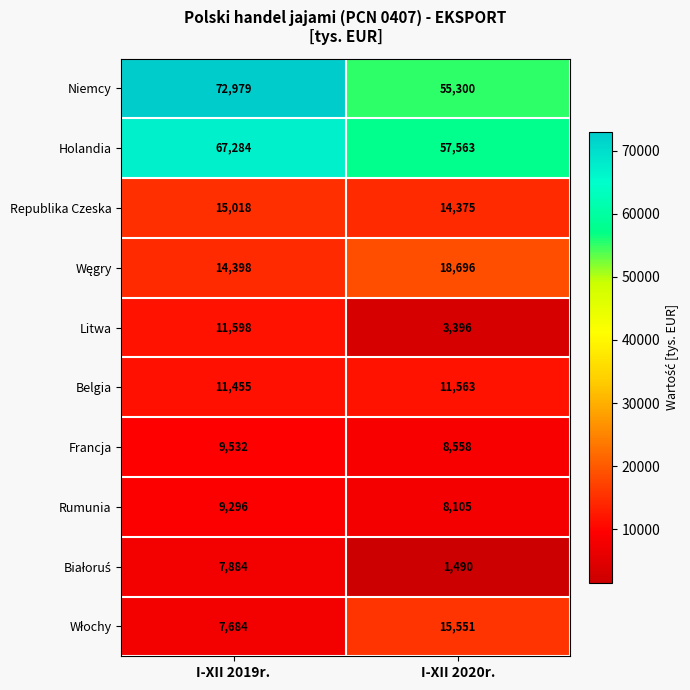

What is the sum of all Rumunia values?

17401